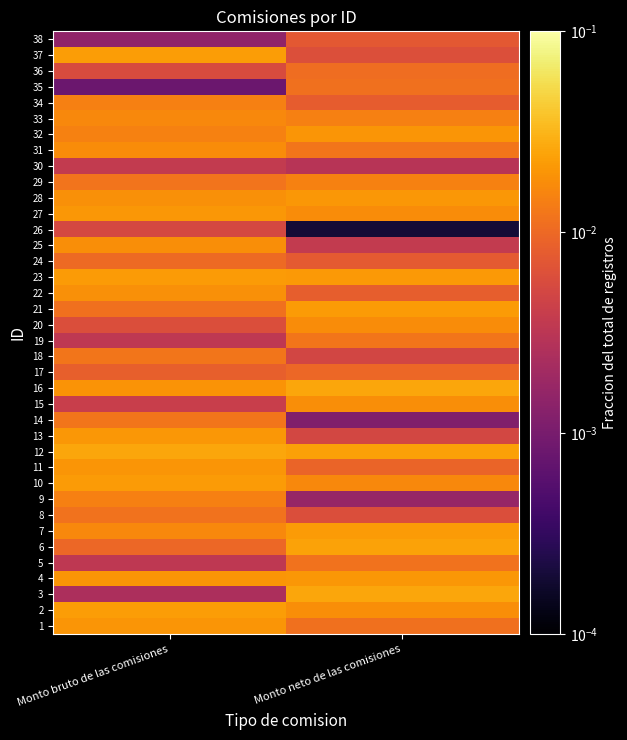

Which series has the largest total across all categories?

12